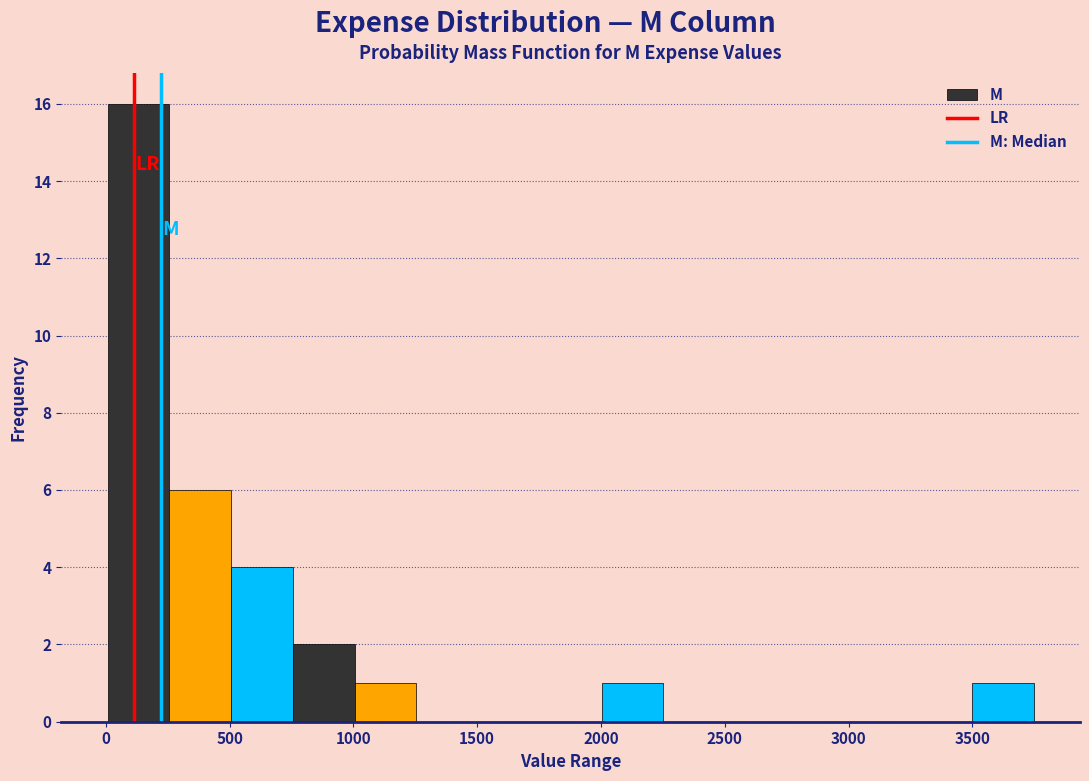

Reading left to right, list every bar in this chart as the range it spans on the x-axis followed by its height. Neither the bar edges nor the heights are printed on the chart, so give them approximately, as read against the axes.

0 to 250: 16
250 to 500: 6
500 to 750: 4
750 to 1000: 2
1000 to 1250: 1
1250 to 1500: 0
1500 to 1750: 0
1750 to 2000: 0
2000 to 2250: 1
2250 to 2500: 0
2500 to 2750: 0
2750 to 3000: 0
3000 to 3250: 0
3250 to 3500: 0
3500 to 3750: 1